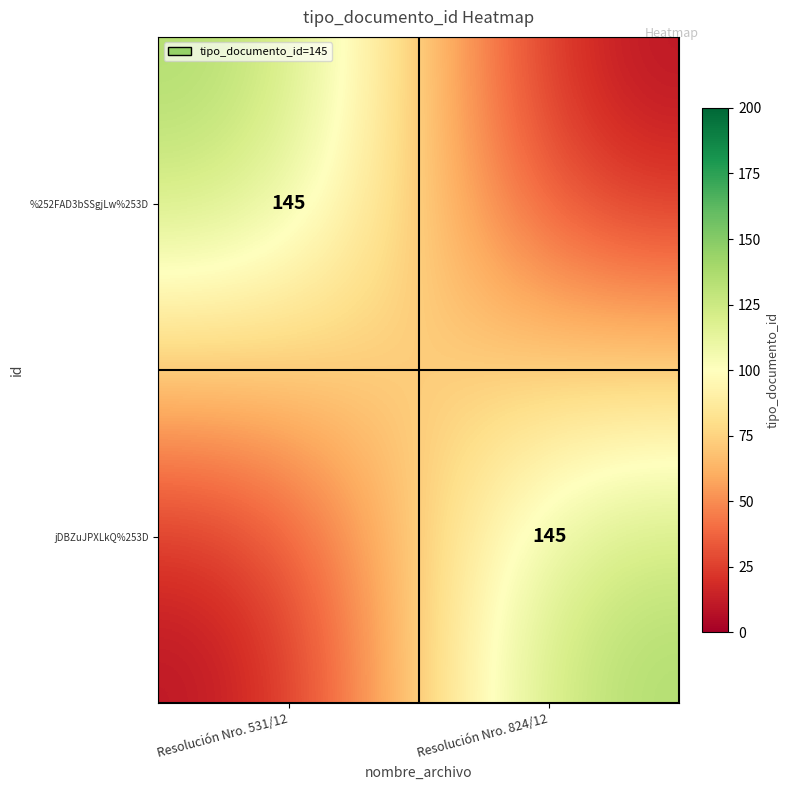

True or false: %252FAD3bSSgjLw%253D has a value of 191 at Resolución Nro. 531/12.

False